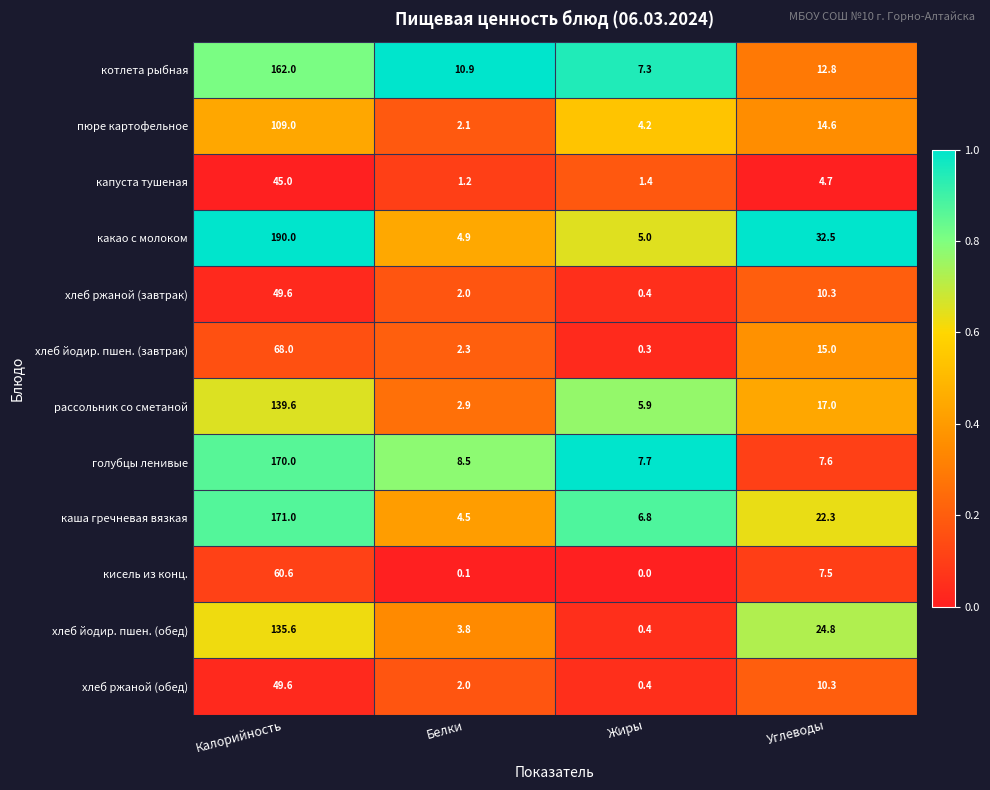

At which label does хлеб ржаной (завтрак) reach its peak?

Калорийность